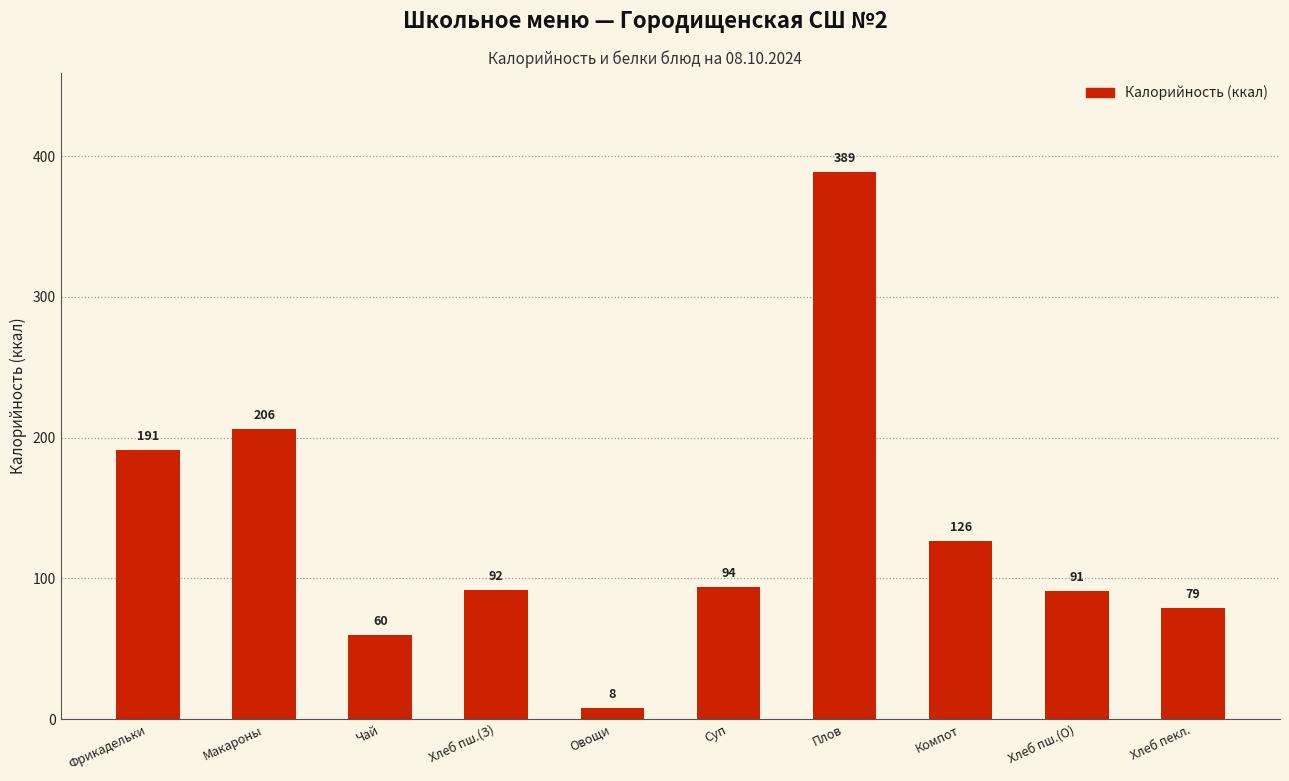

Rank the categories by value from lowest to highest.

Овощи, Чай, Хлеб пекл., Хлеб пш.(О), Хлеб пш.(З), Суп, Компот, Фрикадельки, Макароны, Плов